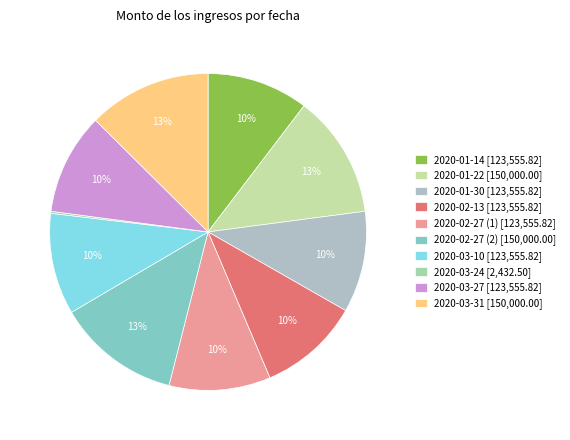

How many segments does this pie chart have?

10